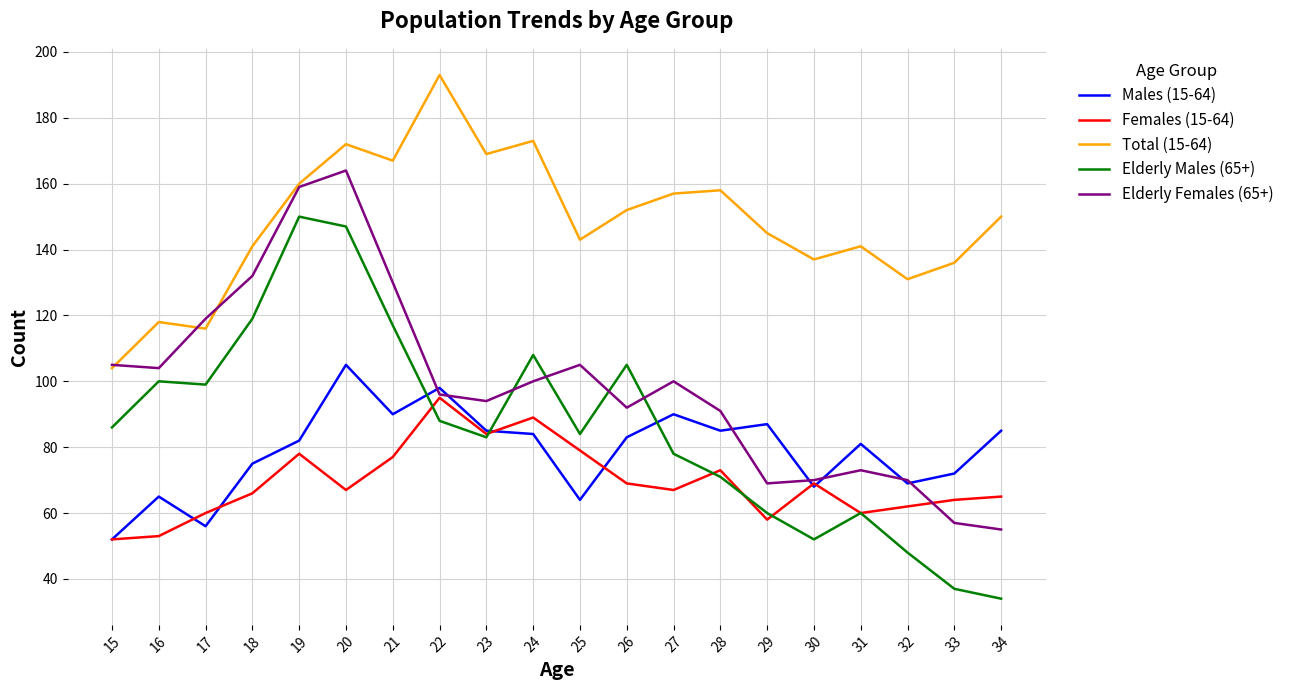

The Elderly Females (65+) series shows 55 at 34. True or false?

True